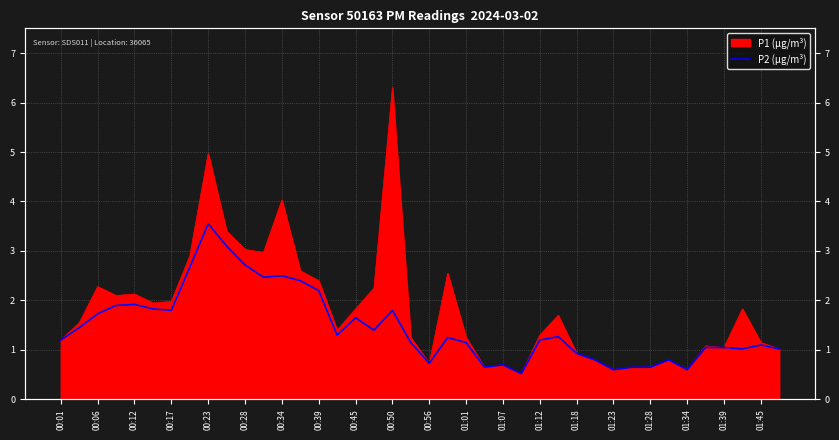

Does the chart have visible grid lines?

Yes